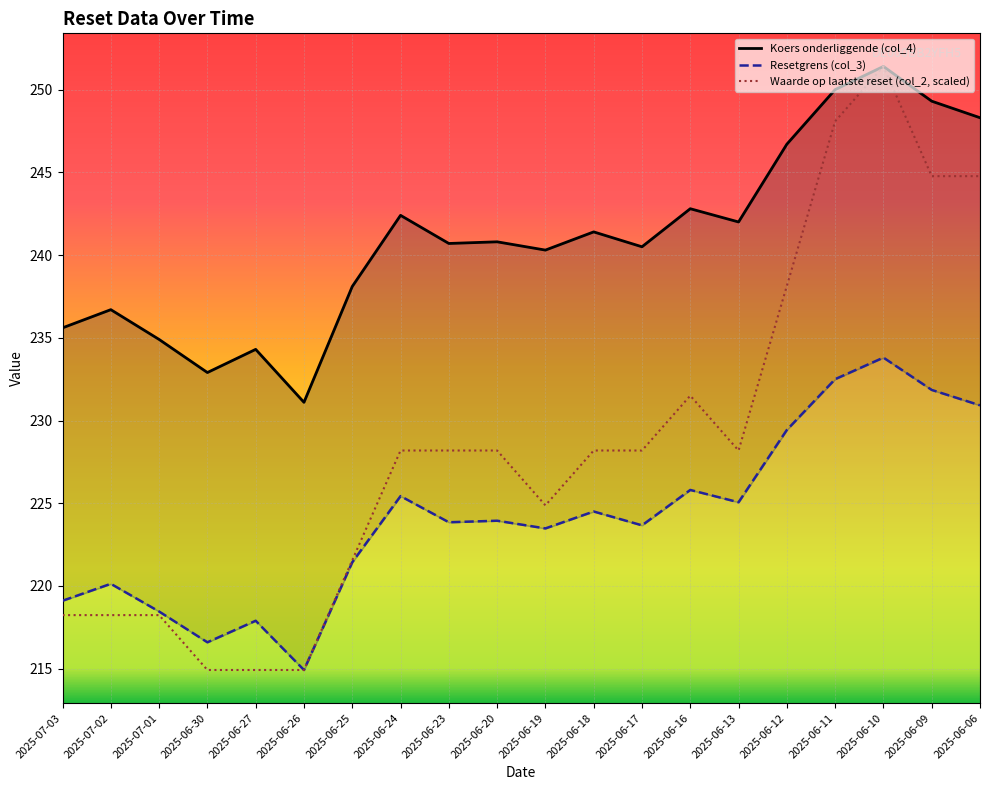

The value of Resetgrens (col_3) at 2025-06-19 is 112.2. True or false?

False